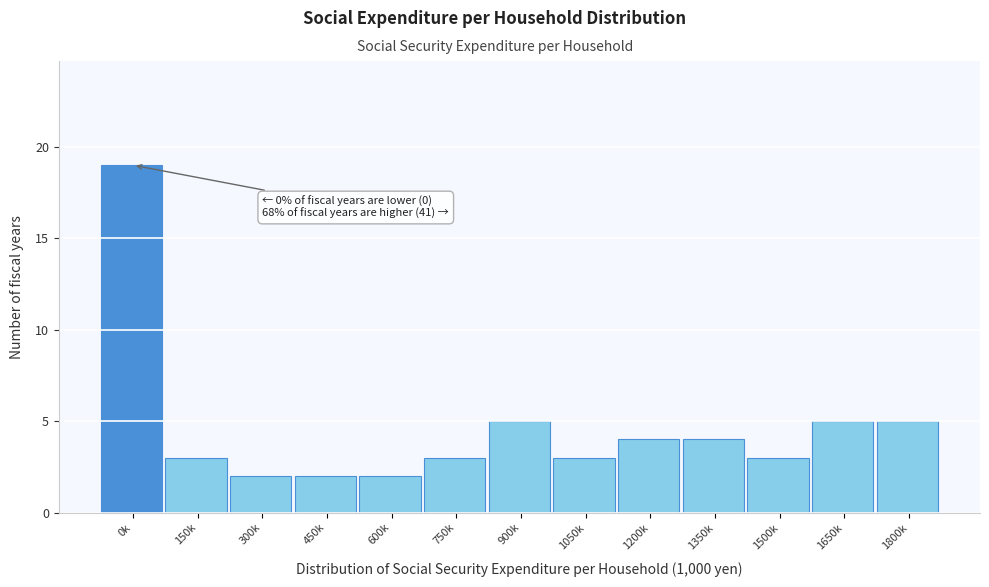

Reading left to right, transcribe all the data shown in this chart.

0k=19	150k=3	300k=2	450k=2	600k=2	750k=3	900k=5	1050k=3	1200k=4	1350k=4	1500k=3	1650k=5	1800k=5